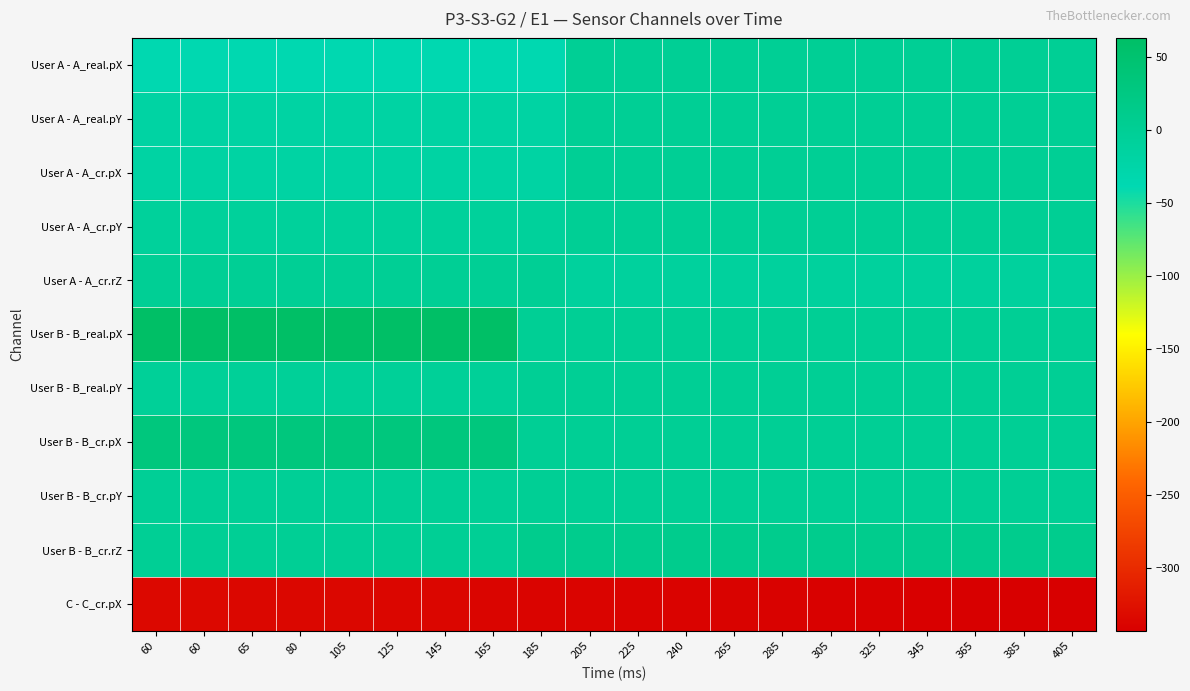

Which series has the largest range (max minus min)?

User B - B_real.pX